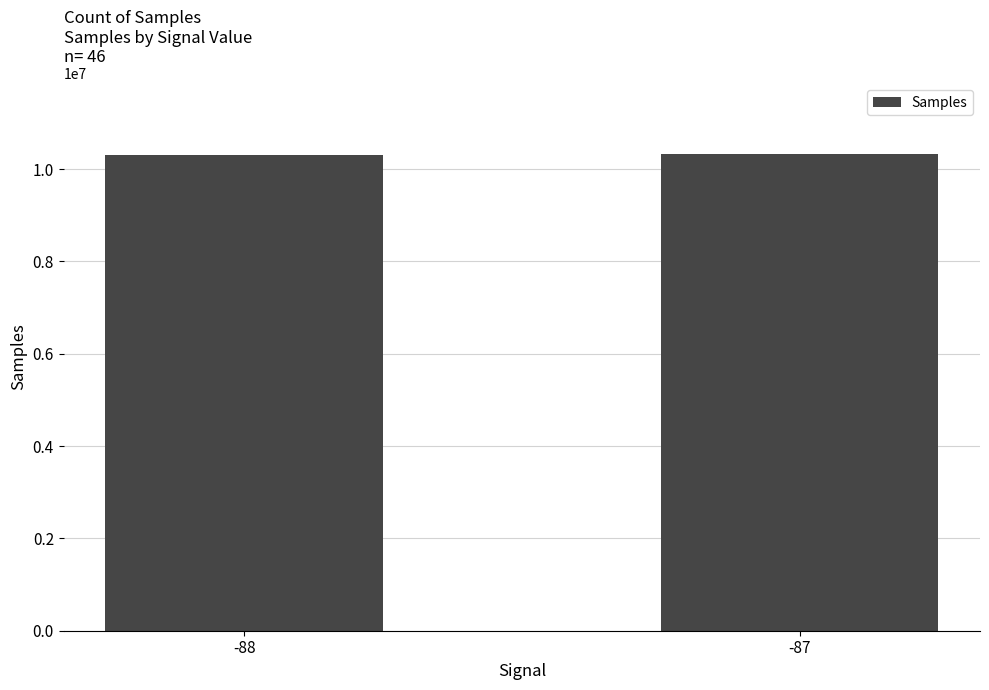

Approximately how many times larger is the value at -88 compared to -87?

1.0